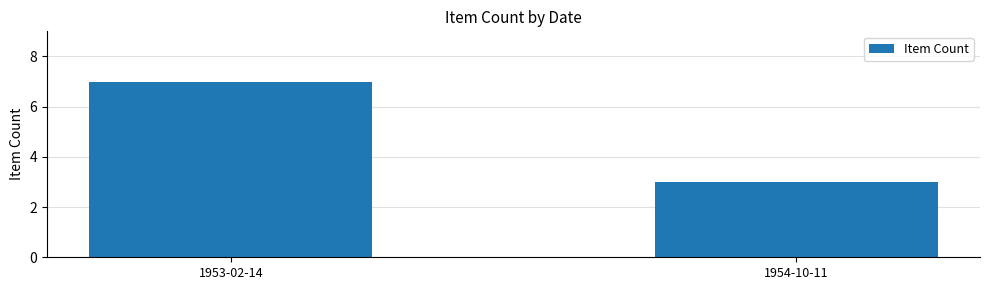

What position from the left is 1953-02-14?

1